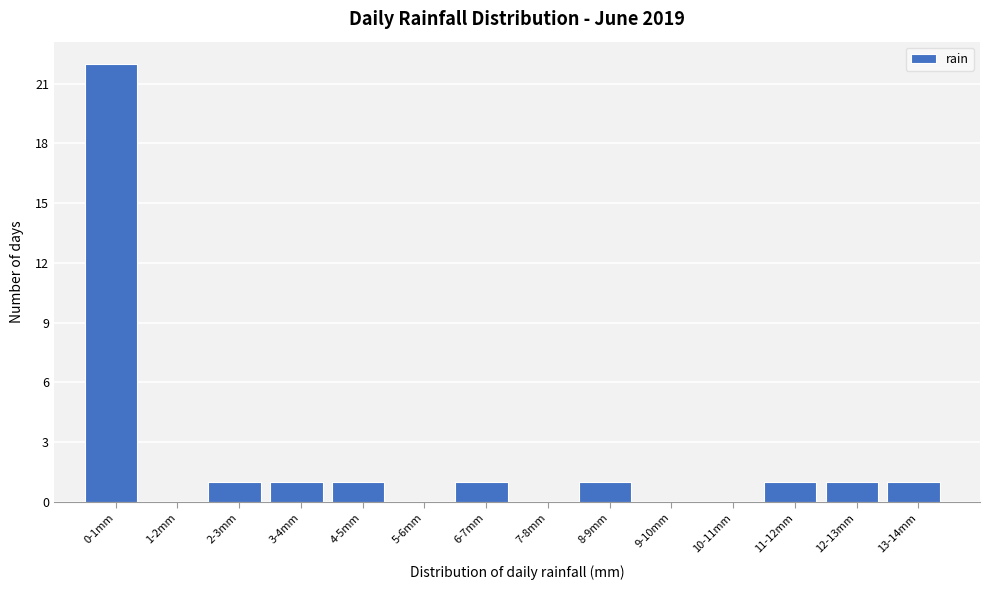

Reading right to left, what are all the values shown in this chart?

13-14mm=1	12-13mm=1	11-12mm=1	10-11mm=0	9-10mm=0	8-9mm=1	7-8mm=0	6-7mm=1	5-6mm=0	4-5mm=1	3-4mm=1	2-3mm=1	1-2mm=0	0-1mm=22